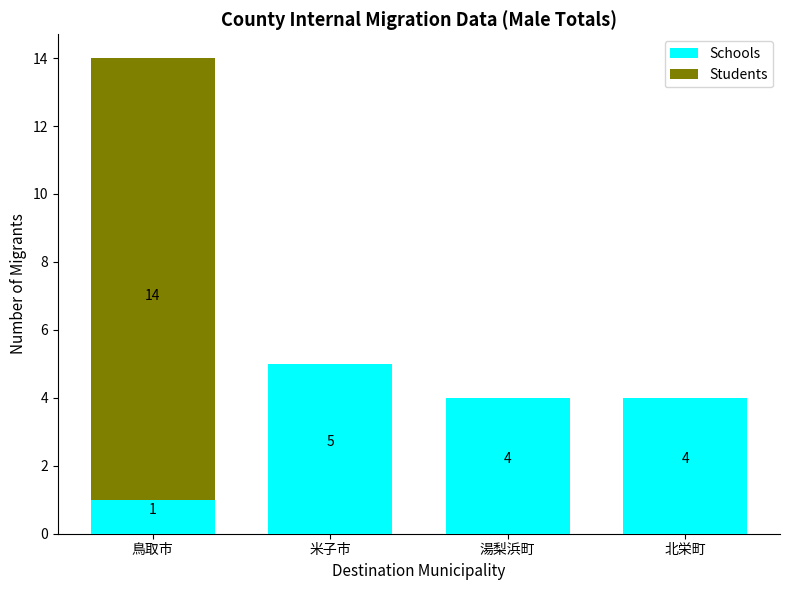

Which category has the highest value in the Students series?

鳥取市